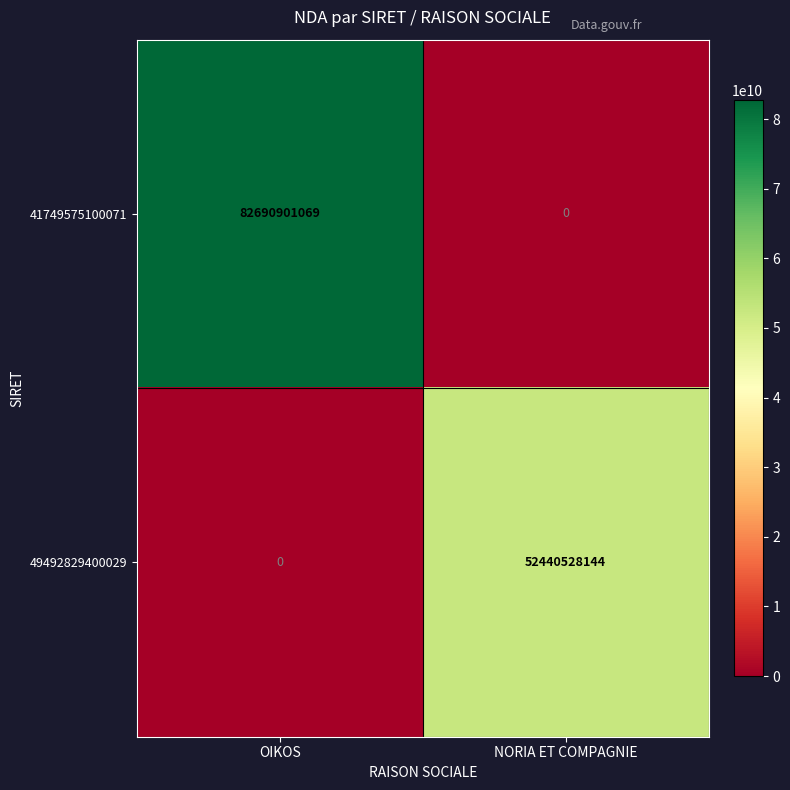

At which label does 41749575100071 reach its peak?

OIKOS